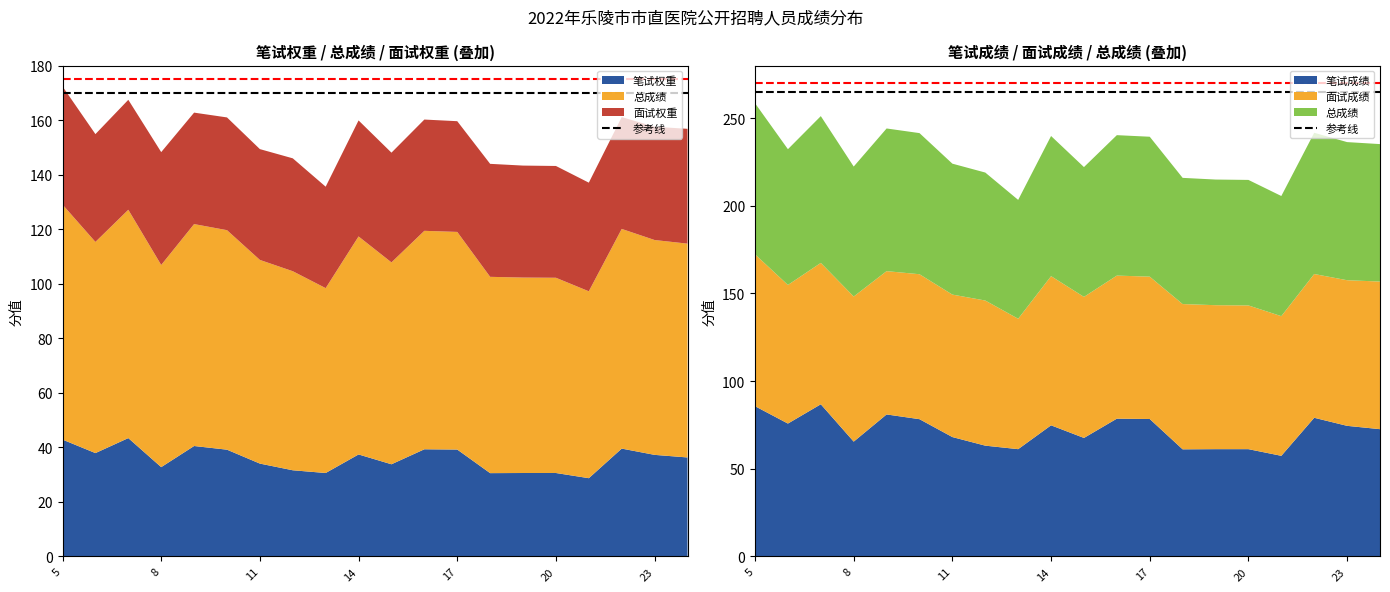

Reading left to right, extract all data points from this chart.

笔试成绩: 5-马文慧=85.7	6-顾凯悦=75.8	7-周昊鑫=86.8	8-张寿康=65.5	9-解圣明=81.0	10-信靖瑞=78.3	11-禹慧韬=68.1	12-王瑞=63.2	13-张瑞=61.2	14-李皓月=74.8	15-张浩=67.6	16-吕晓薇=78.6	17-邹昕玥=78.4	18-孟娇=61.1	19-张梦瑶=61.2	20-相欣然=61.2	21-王蕾=57.4	22-张超=79.1	23-李佳=74.5	24-韩雨=72.6
面试成绩: 5-马文慧=86.6	6-顾凯悦=79.1	7-周昊鑫=80.6	8-张寿康=82.8	9-解圣明=81.7	10-信靖瑞=82.7	11-禹慧韬=81.3	12-王瑞=82.8	13-张瑞=74.4	14-李皓月=85.1	15-张浩=80.5	16-吕晓薇=81.6	17-邹昕玥=81.2	18-孟娇=82.9	19-张梦瑶=82.1	20-相欣然=82.0	21-王蕾=79.7	22-张超=82.0	23-李佳=83.1	24-韩雨=84.2
总成绩: 5-马文慧=86.2	6-顾凯悦=77.4	7-周昊鑫=83.7	8-张寿康=74.1	9-解圣明=81.4	10-信靖瑞=80.5	11-禹慧韬=74.7	12-王瑞=73.0	13-张瑞=67.8	14-李皓月=79.9	15-张浩=74.0	16-吕晓薇=80.1	17-邹昕玥=79.8	18-孟娇=72.0	19-张梦瑶=71.7	20-相欣然=71.6	21-王蕾=68.5	22-张超=80.5	23-李佳=78.8	24-韩雨=78.4
笔试权重: 5-马文慧=42.9	6-顾凯悦=37.9	7-周昊鑫=43.4	8-张寿康=32.8	9-解圣明=40.5	10-信靖瑞=39.1	11-禹慧韬=34.0	12-王瑞=31.6	13-张瑞=30.6	14-李皓月=37.4	15-张浩=33.8	16-吕晓薇=39.3	17-邹昕玥=39.2	18-孟娇=30.6	19-张梦瑶=30.6	20-相欣然=30.6	21-王蕾=28.7	22-张超=39.5	23-李佳=37.2	24-韩雨=36.3
面试权重: 5-马文慧=43.3	6-顾凯悦=39.5	7-周昊鑫=40.3	8-张寿康=41.4	9-解圣明=40.9	10-信靖瑞=41.3	11-禹慧韬=40.6	12-王瑞=41.4	13-张瑞=37.2	14-李皓月=42.5	15-张浩=40.2	16-吕晓薇=40.8	17-邹昕玥=40.6	18-孟娇=41.4	19-张梦瑶=41.1	20-相欣然=41.0	21-王蕾=39.8	22-张超=41.0	23-李佳=41.5	24-韩雨=42.1